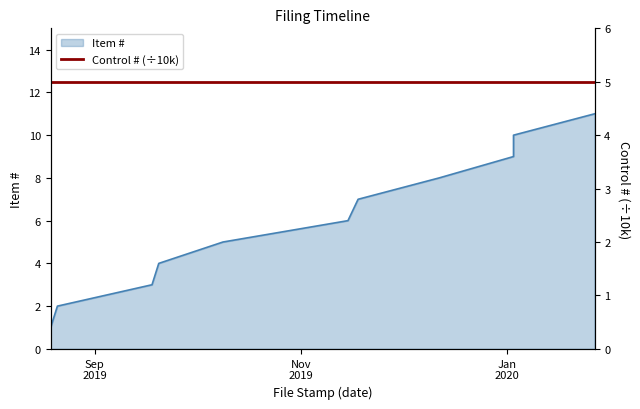

Which category has the lowest value across all series?

2019-08-19